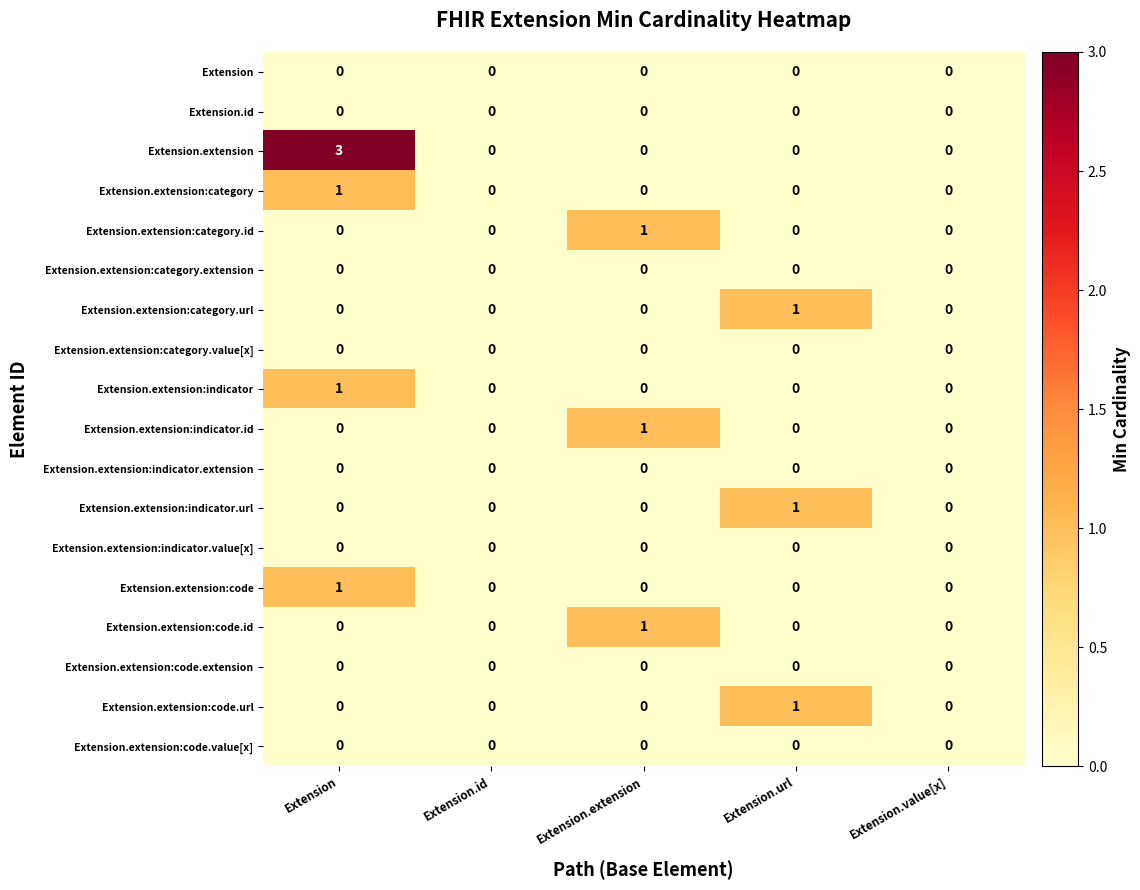

At which category is the sum across all series the highest?

Extension